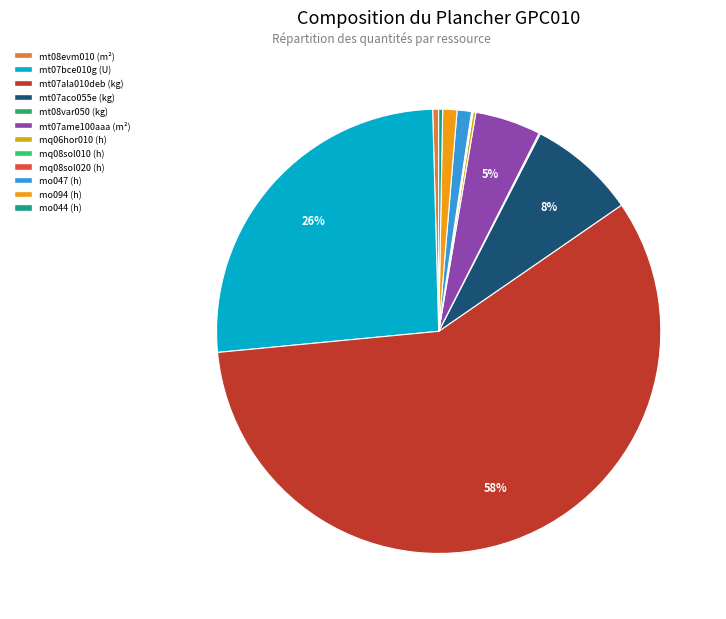

True or false: mt08evm010 (m²) accounts for 12% of the total.

False